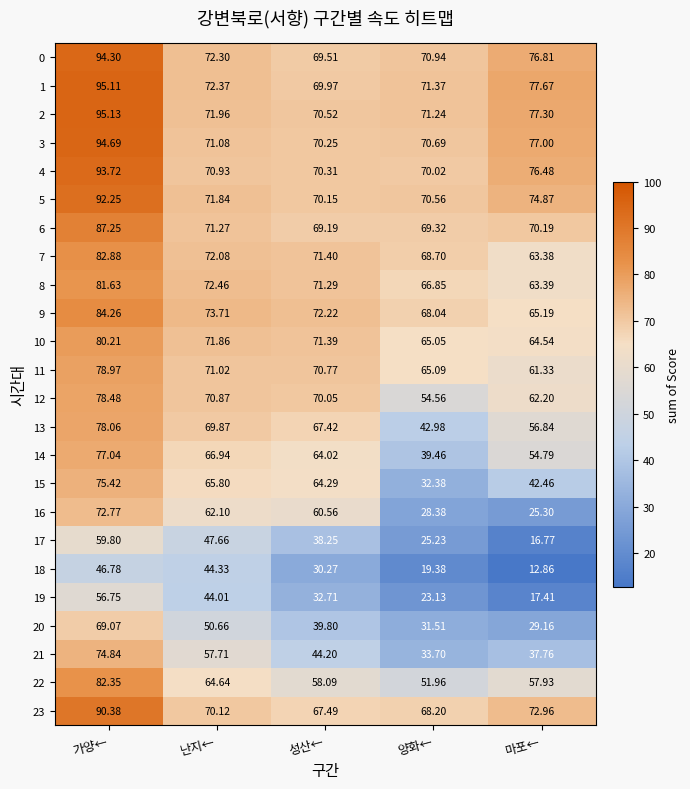

How many distinct data groups are displayed?

24